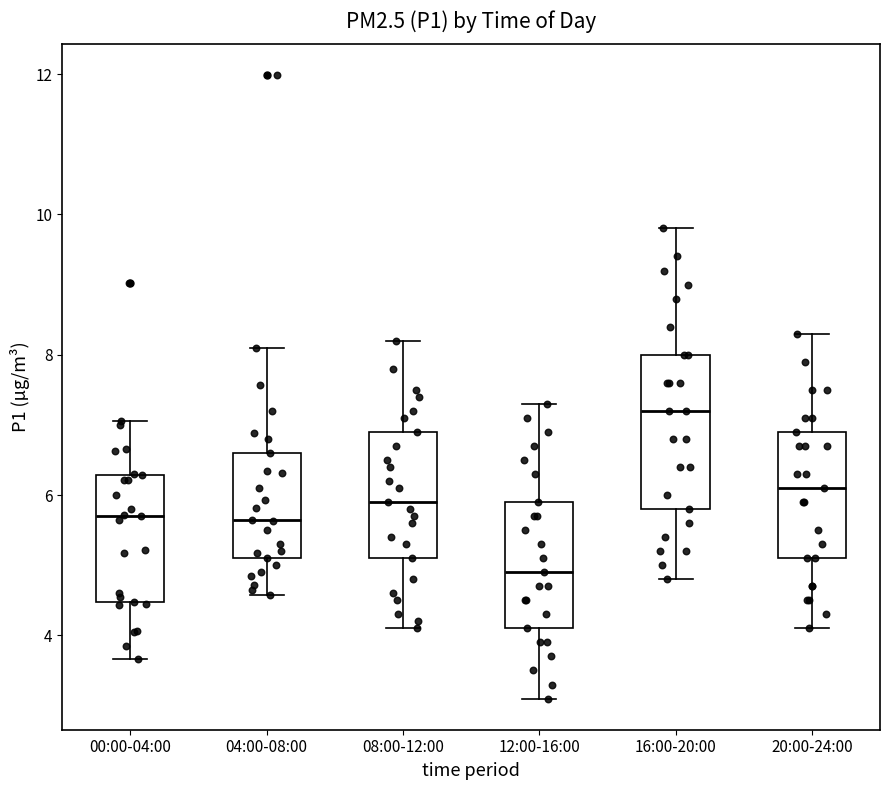

Reading left to right, read every box against the y-axis: the position of its median line, the range the box covers, and the ends of its whiskers. The values are not printed on the chart, so give them approximately, as read against the axis.

00:00-04:00: median 5.8, box 4.4 to 6.2, whiskers 3.6 to 7.0
04:00-08:00: median 5.6, box 5.2 to 6.6, whiskers 4.6 to 8.2
08:00-12:00: median 6.0, box 5.2 to 7.0, whiskers 4.2 to 8.2
12:00-16:00: median 5.0, box 4.2 to 6.0, whiskers 3.2 to 7.4
16:00-20:00: median 7.2, box 5.8 to 8.0, whiskers 4.8 to 9.8
20:00-24:00: median 6.2, box 5.2 to 7.0, whiskers 4.2 to 8.4